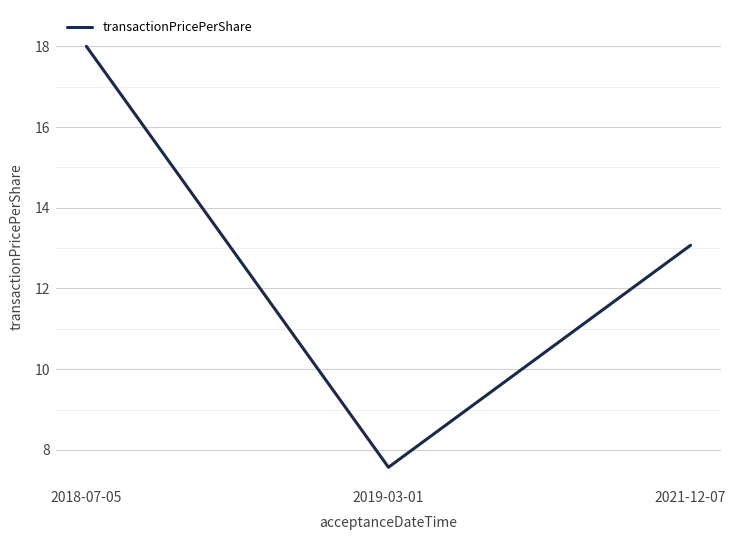

What is the maximum value shown in the chart?

18.0